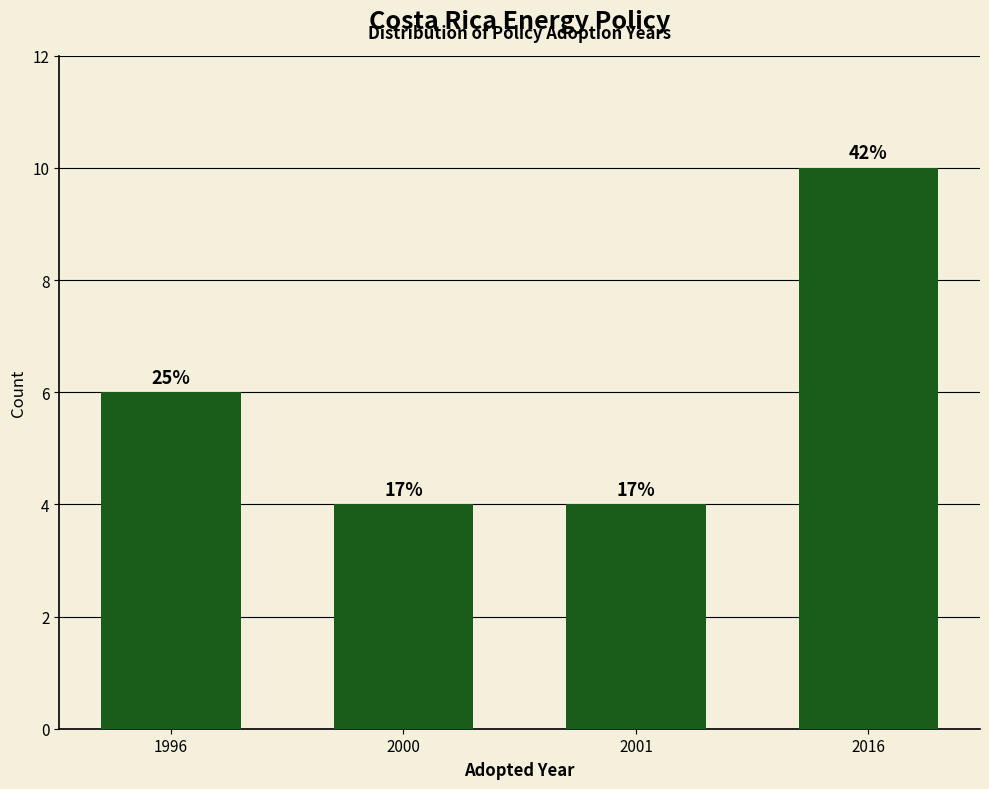

Are the bars horizontal?

No